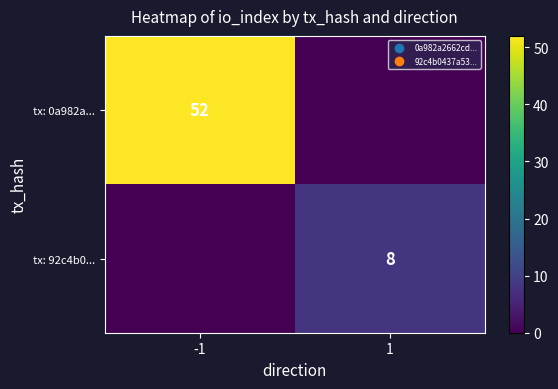

The tx: 92c4b0... series shows 8 at 1. True or false?

True